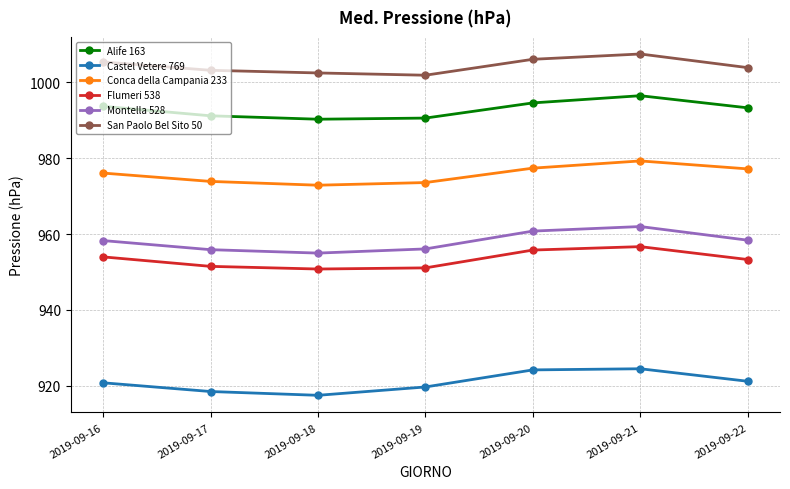

True or false: Castel Vetere 769 has more than 1 points higher than both neighbors.

False